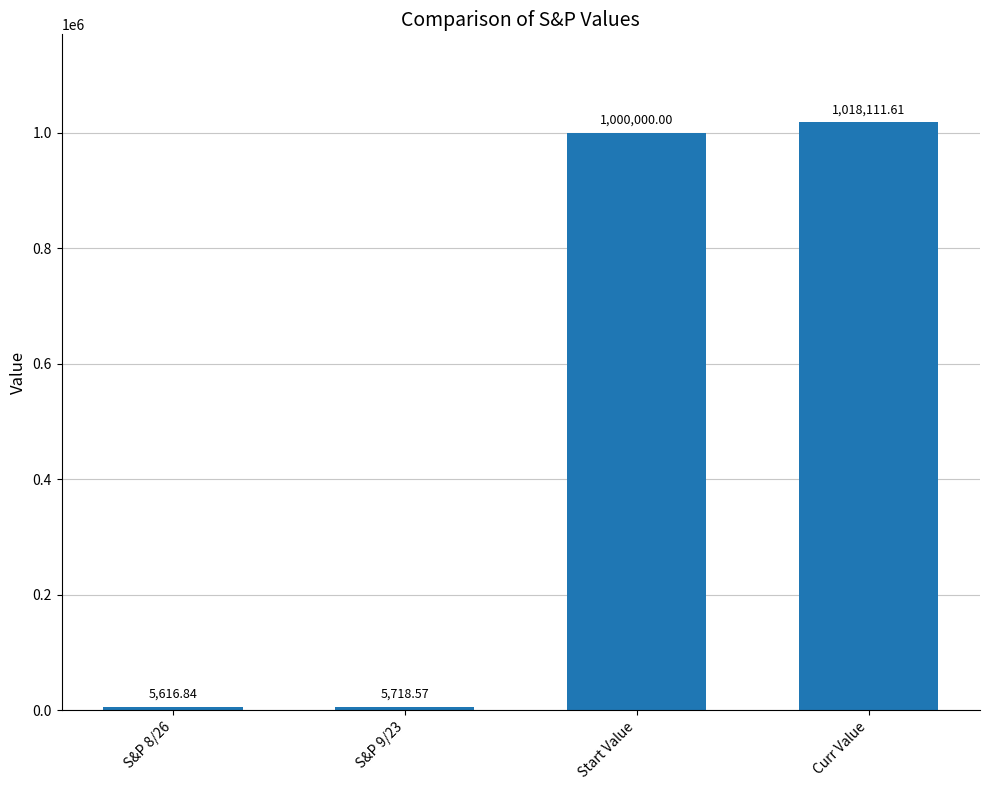

At which label is the value closest to 511864?

Start Value